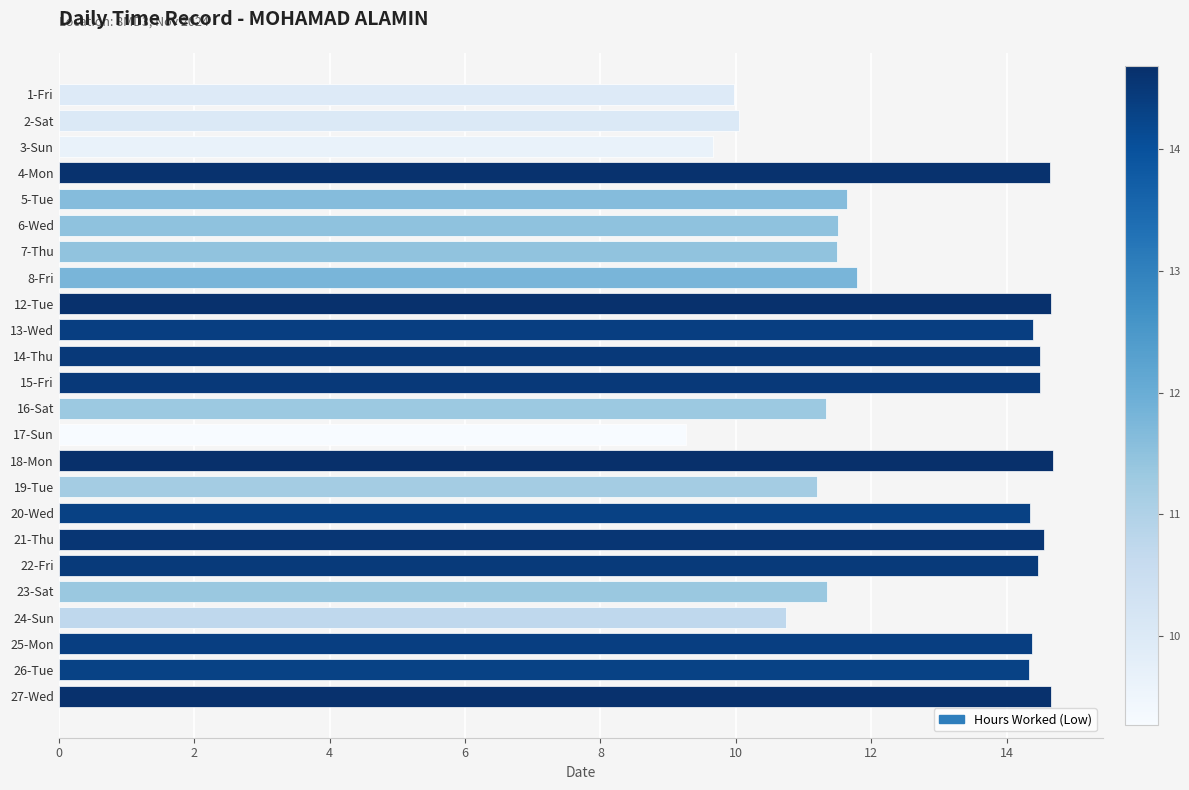

Where is the data nearest to the value 11?

19-Tue